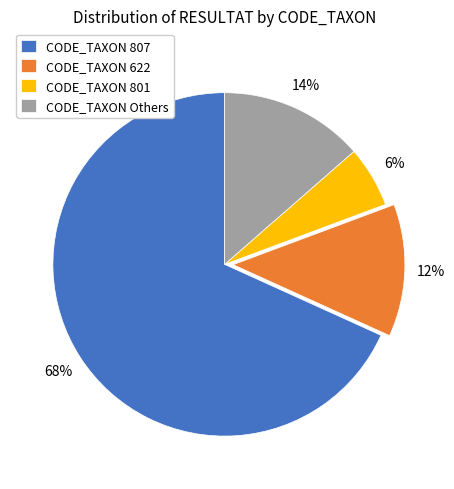

Between CODE_TAXON 622 and CODE_TAXON 807, which is larger?

CODE_TAXON 807